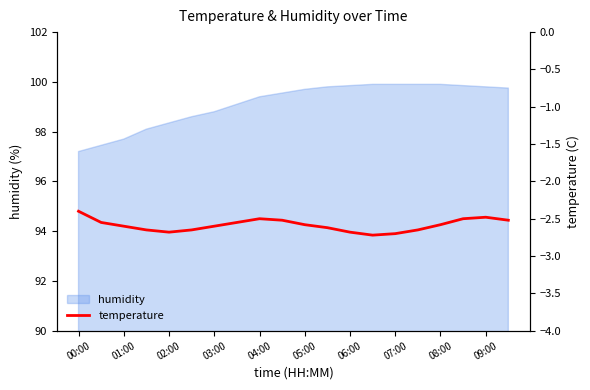

The humidity series shows 163.0 at 09:00. True or false?

False